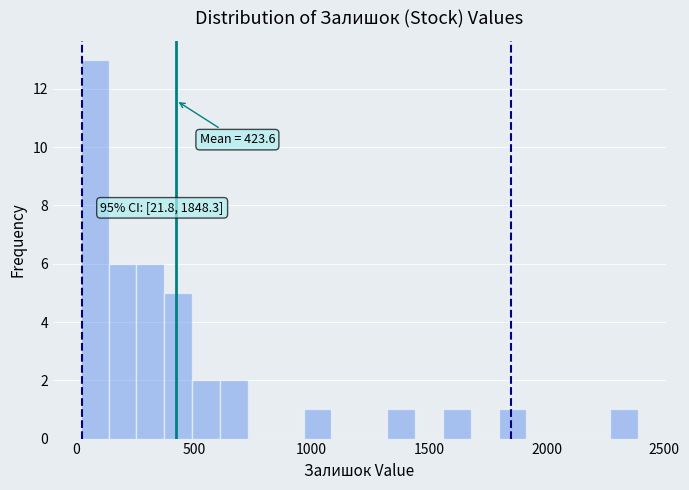

Read against the x-axis, roughly where is the centre of the tallest bar?

100